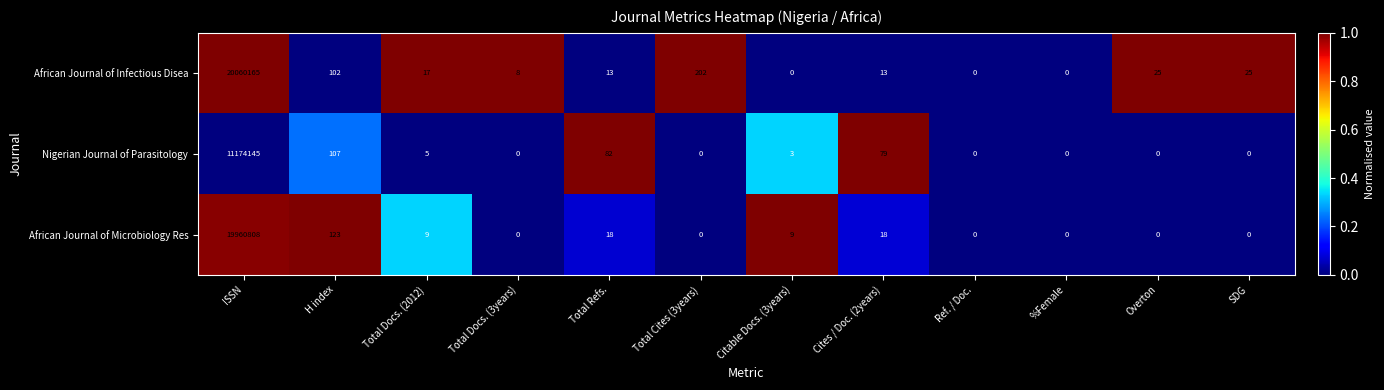

What is the spread (max minus min) of values at Total Docs. (2012)?

12